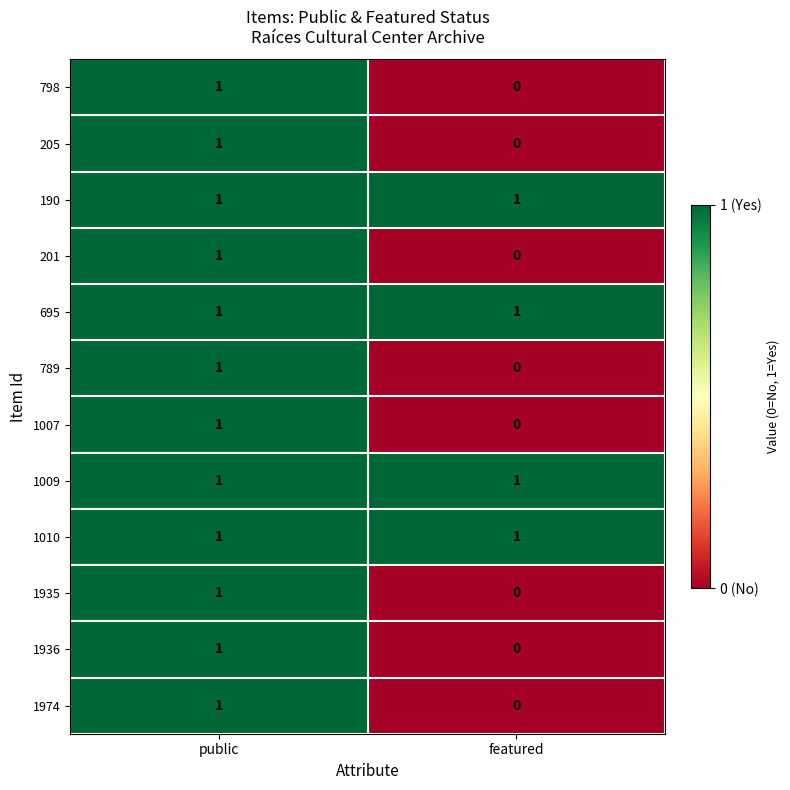

Which category has the highest value in the 1974 series?

public